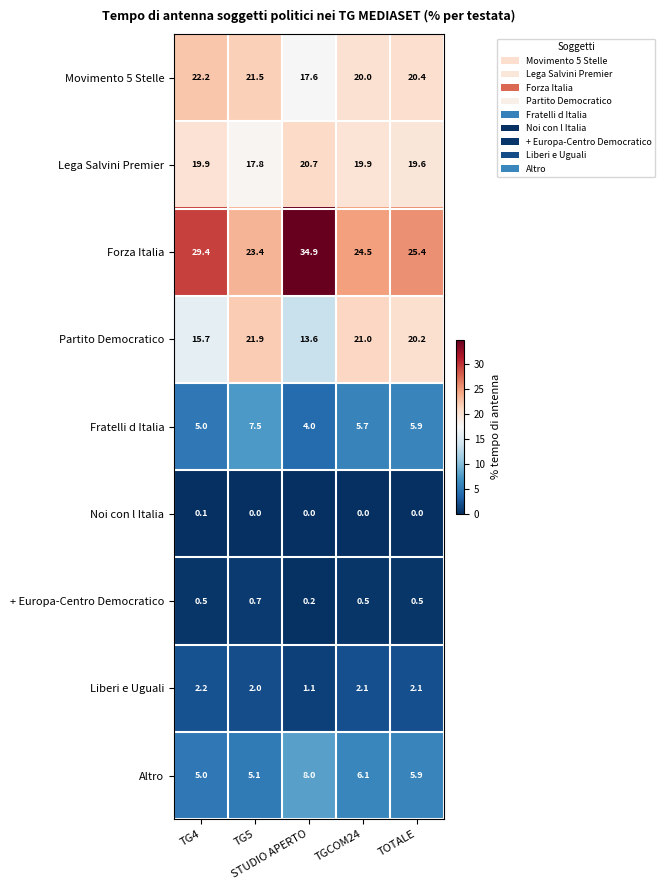

What is the total value across all series at TGCOM24?

99.8